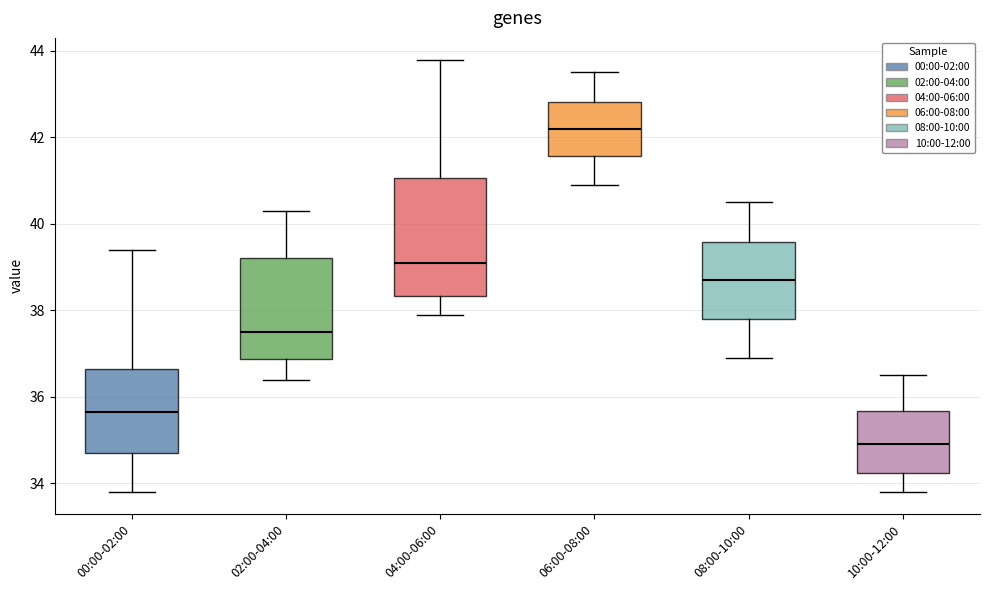

Reading left to right, read every box against the y-axis: the position of its median line, the range the box covers, and the ends of its whiskers. The values are not printed on the chart, so give them approximately, as read against the axis.

00:00-02:00: median 35.6, box 34.8 to 36.6, whiskers 33.8 to 39.4
02:00-04:00: median 37.6, box 36.8 to 39.2, whiskers 36.4 to 40.4
04:00-06:00: median 39.2, box 38.4 to 41.0, whiskers 38.0 to 43.8
06:00-08:00: median 42.2, box 41.6 to 42.8, whiskers 41.0 to 43.6
08:00-10:00: median 38.8, box 37.8 to 39.6, whiskers 37.0 to 40.6
10:00-12:00: median 35.0, box 34.2 to 35.6, whiskers 33.8 to 36.6